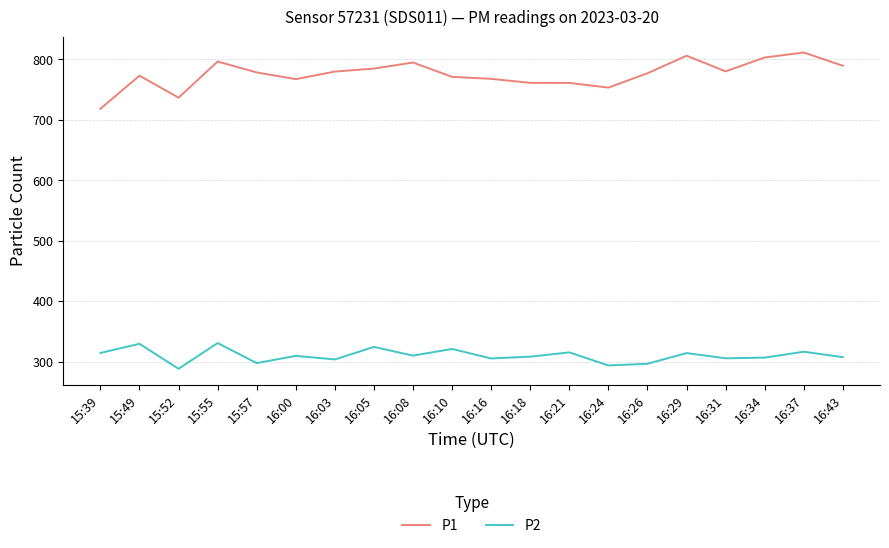

Is the value of P1 at 15:52 greater than the value of P2 at 16:26?

Yes